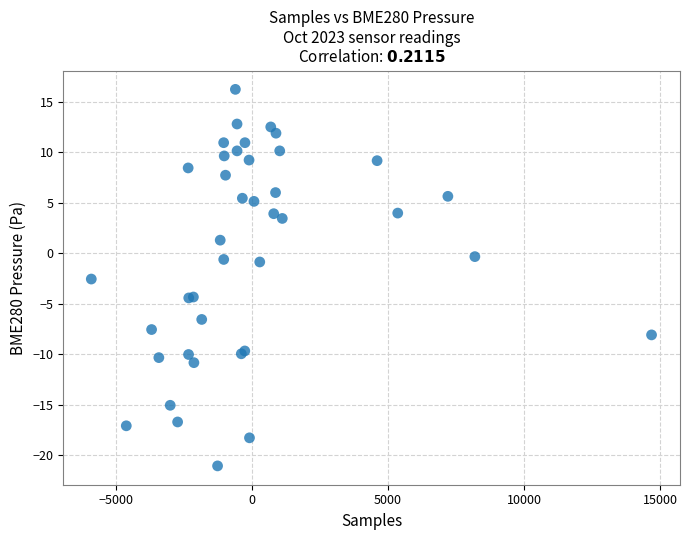

What Y value in the scatter plot is closest to -2?

-2.6